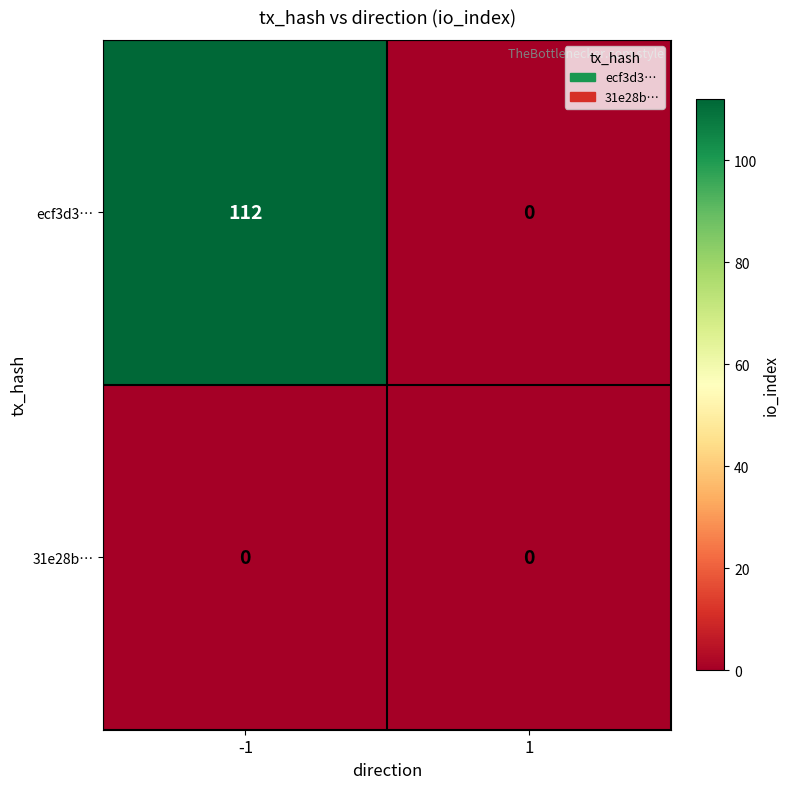

Is it true that 31e28b… equals 0 at -1?

True